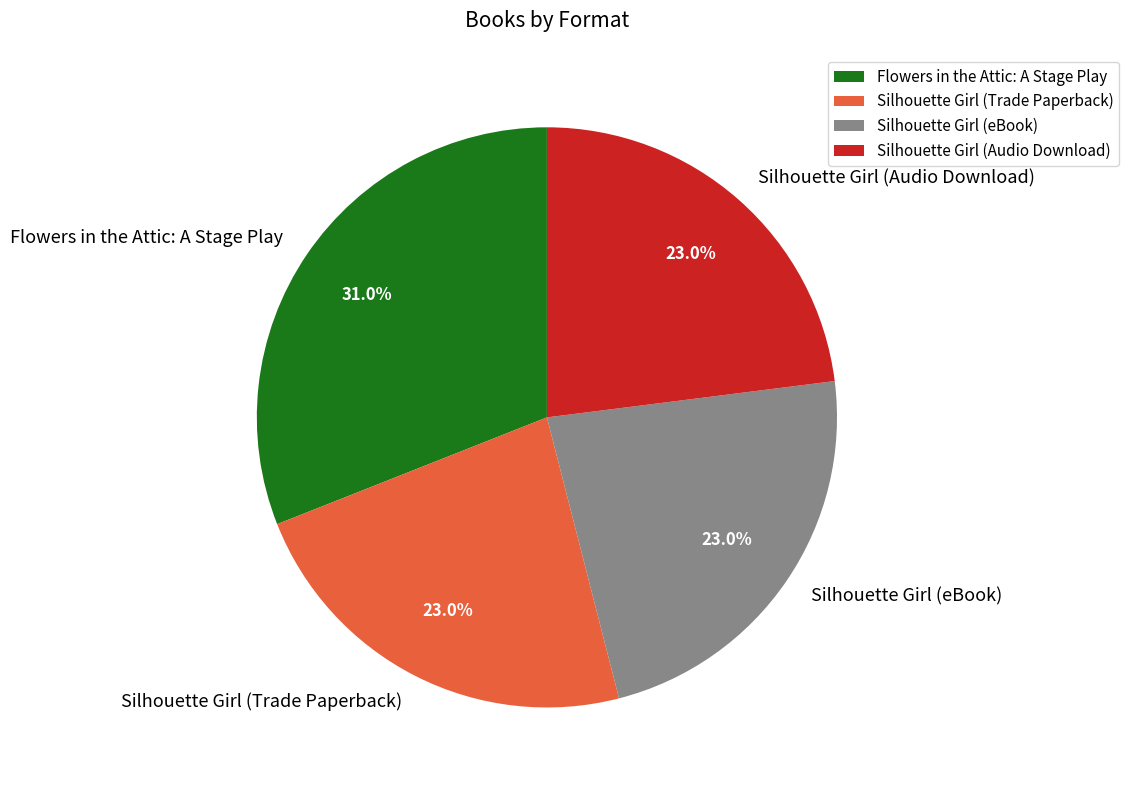

Approximately how many times larger is the value at Silhouette Girl (Trade Paperback) compared to Silhouette Girl (eBook)?

1.0